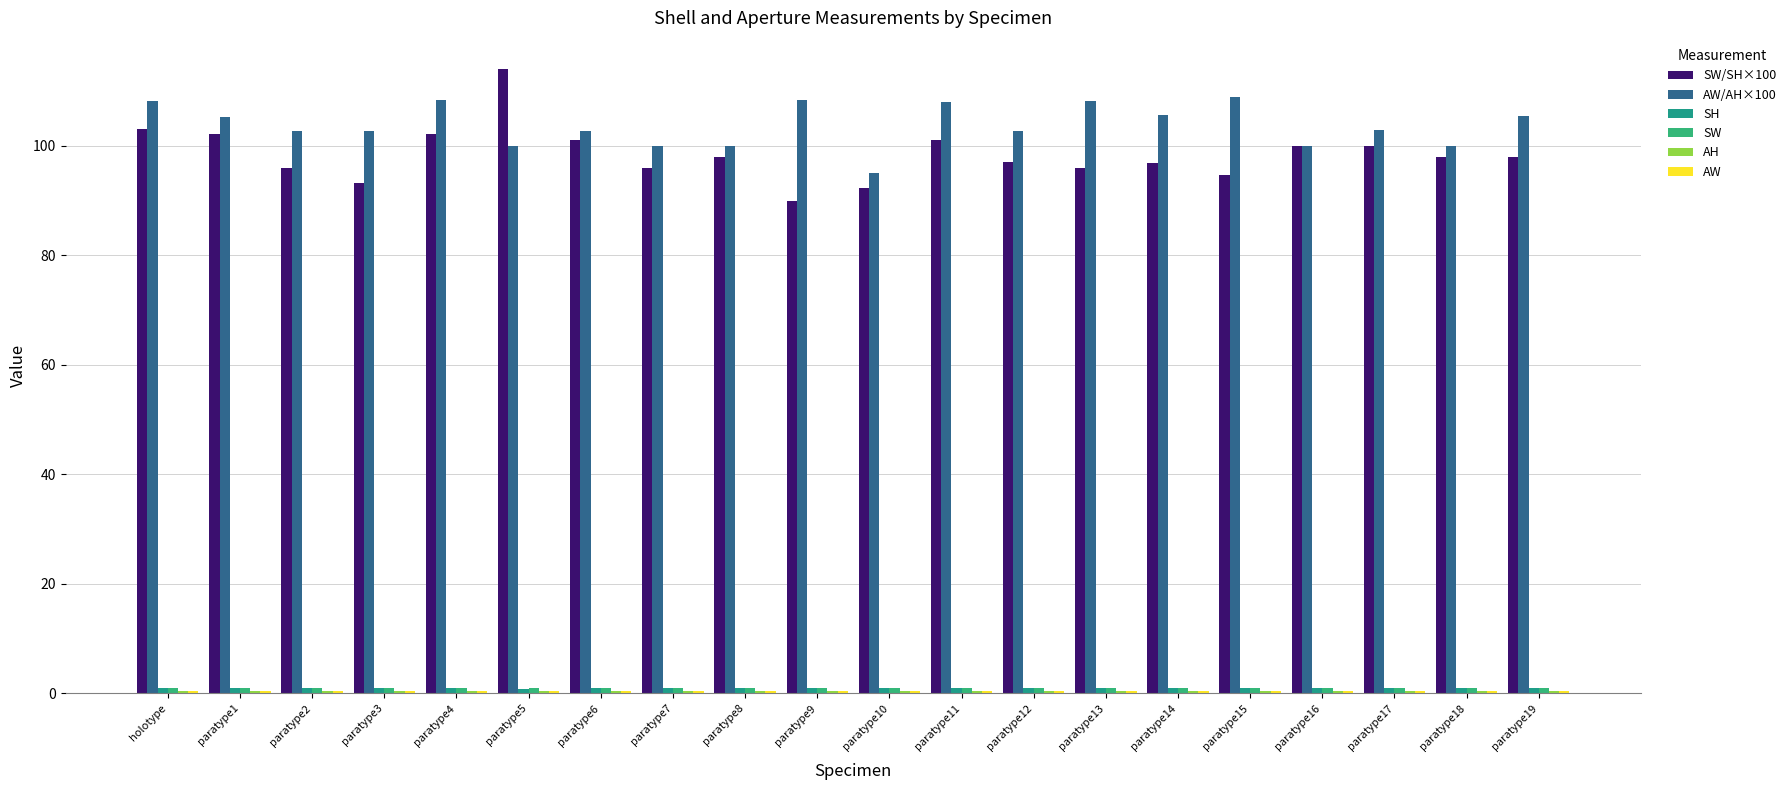

Are the bars grouped side by side (vs. stacked)?

Yes